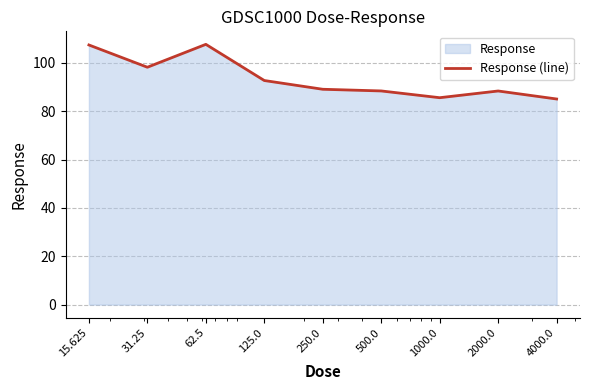

What position from the left is 2000.0?

8